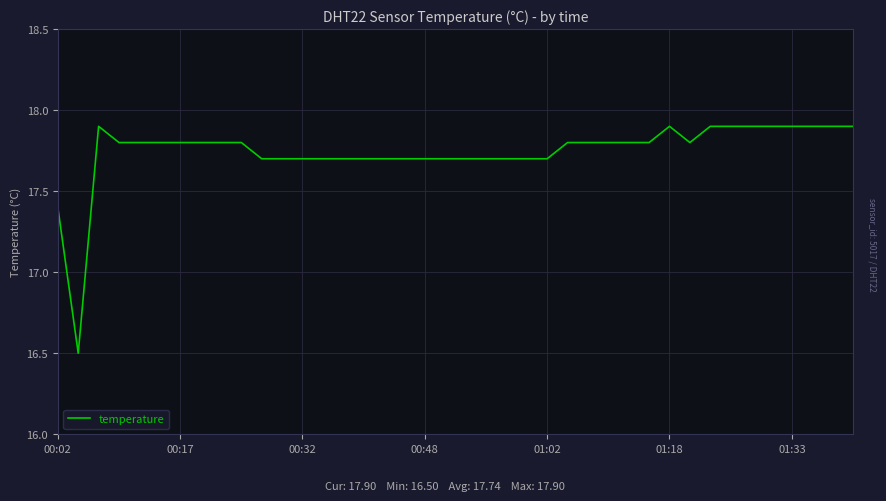

Does the chart display data point markers on the line(s)?

No